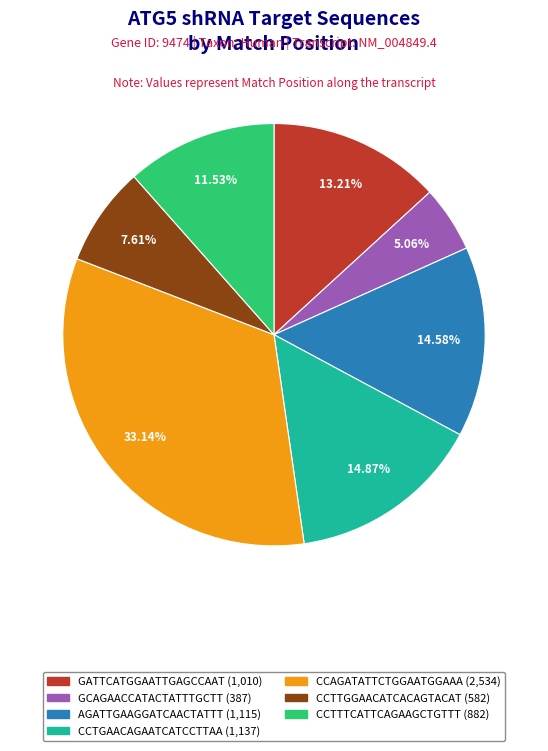

Does CCTTGGAACATCACAGTACAT represent more than half of the total?

No